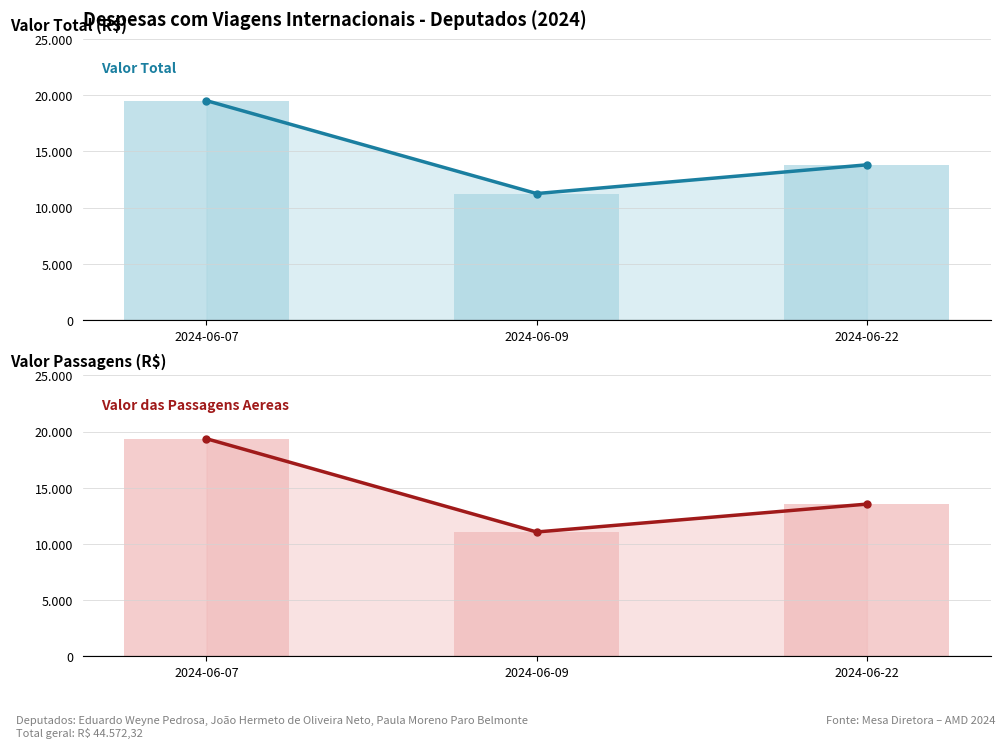

What is the average value of the Valor das Passagens Aereas series?

14660.2